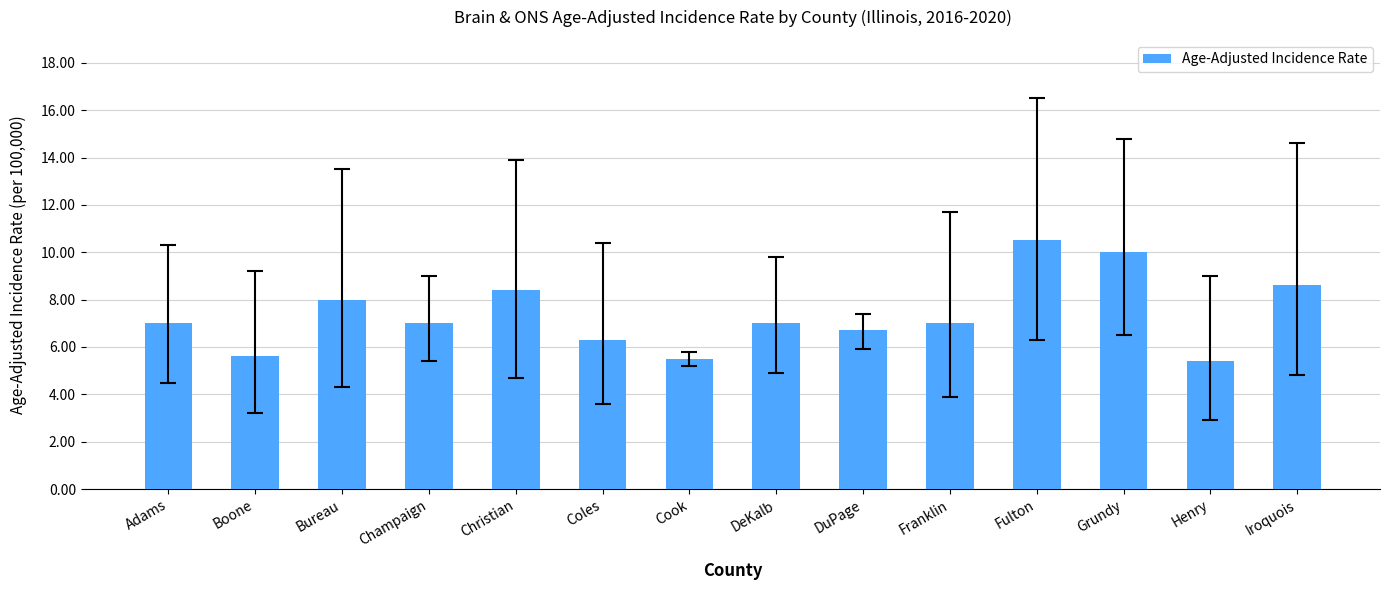

What is the label of the 14th bar from the right?

Adams